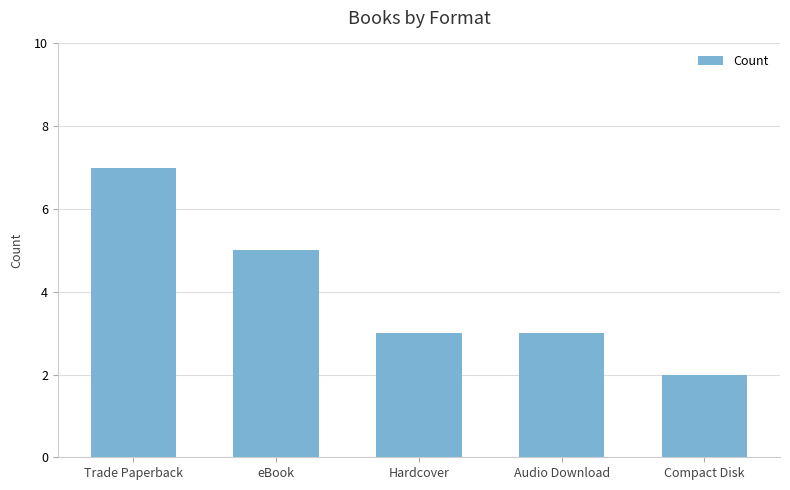

How many bars are there in total?

5